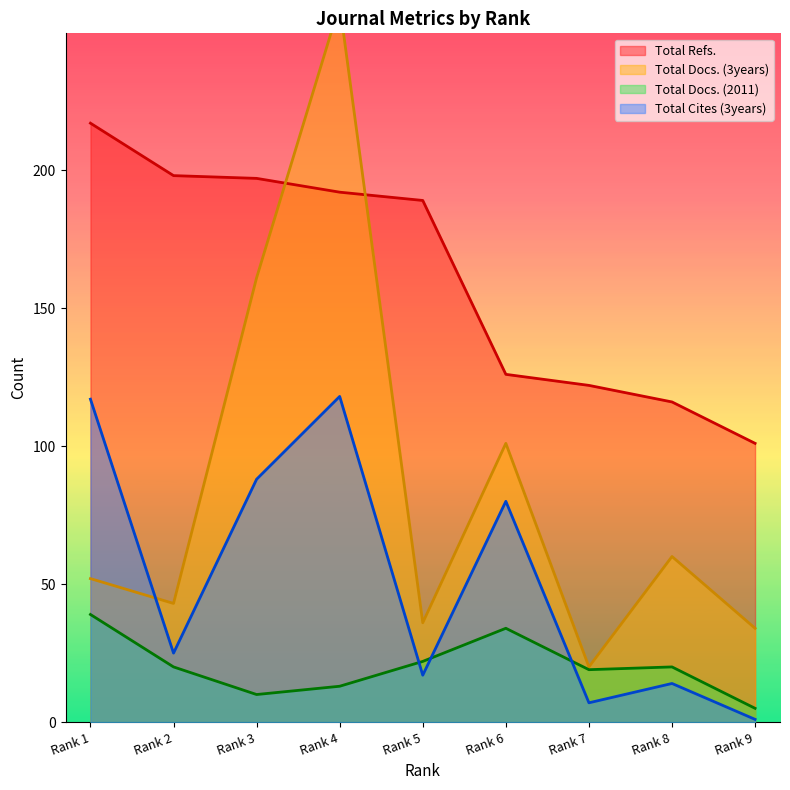

Which has a higher value, Rank 1 or Rank 6?

Rank 1